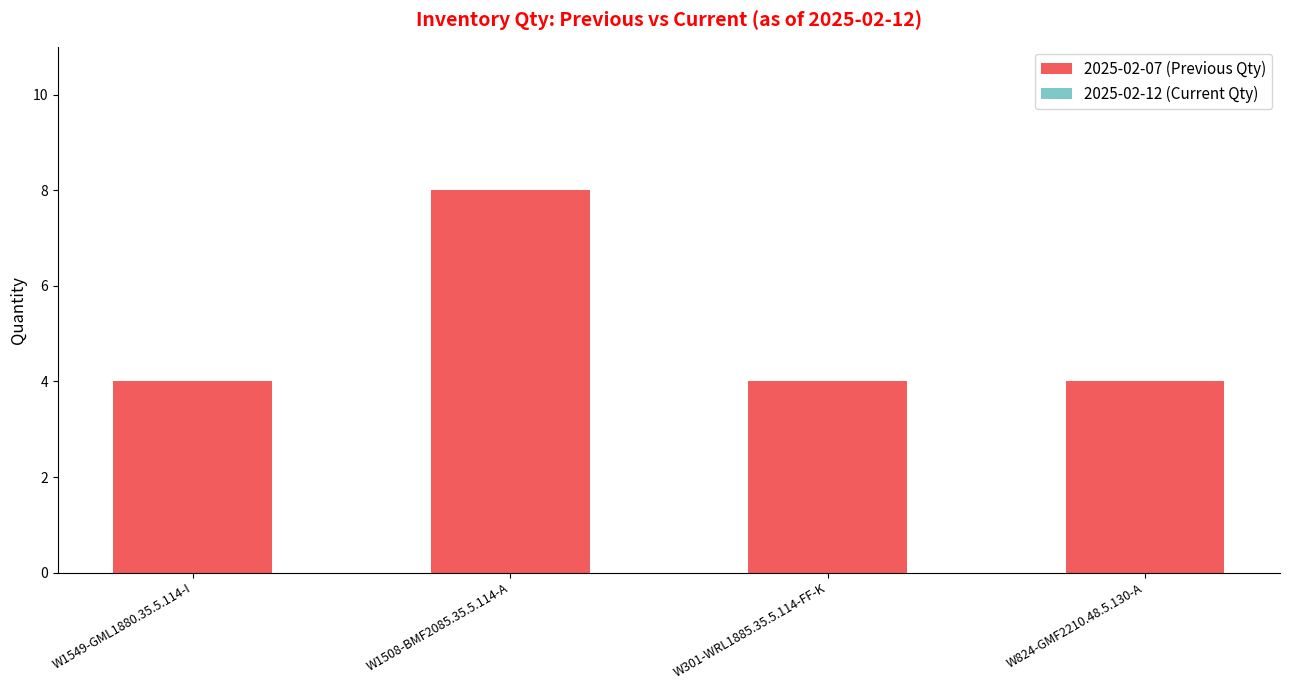

The value at W301-WRL1885.35.5.114-FF-K is 6. True or false?

False